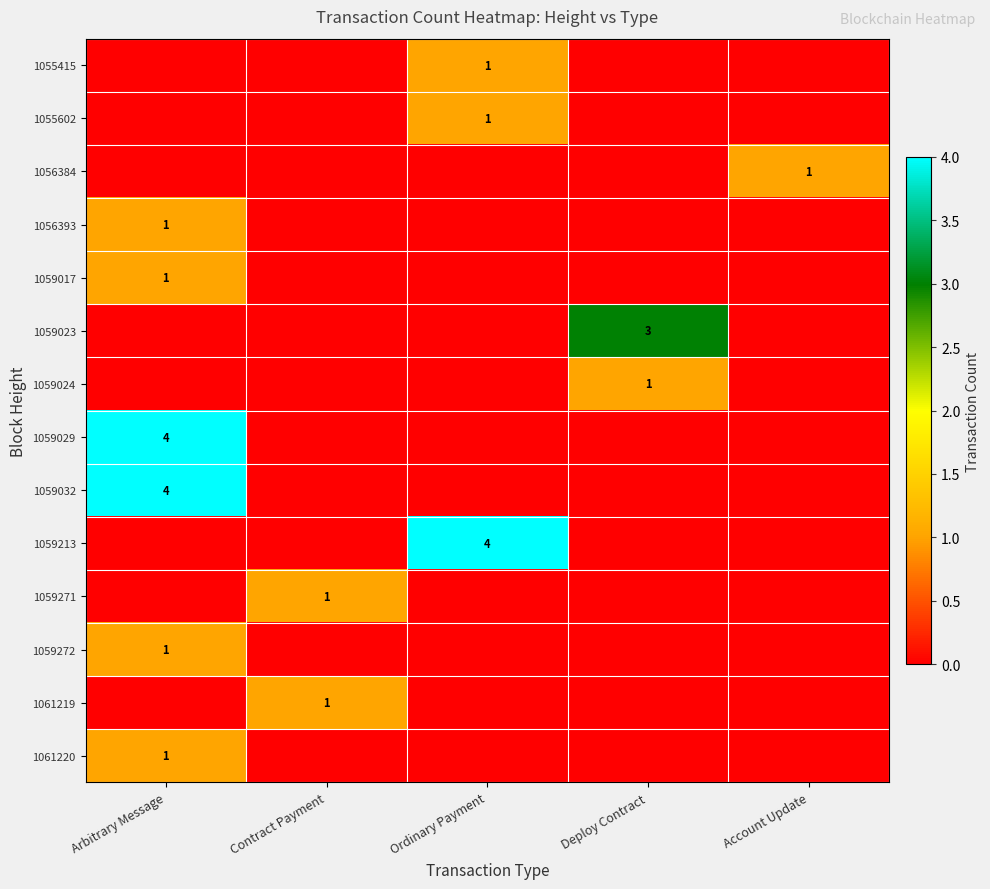

Count the number of data series in this chart.

14